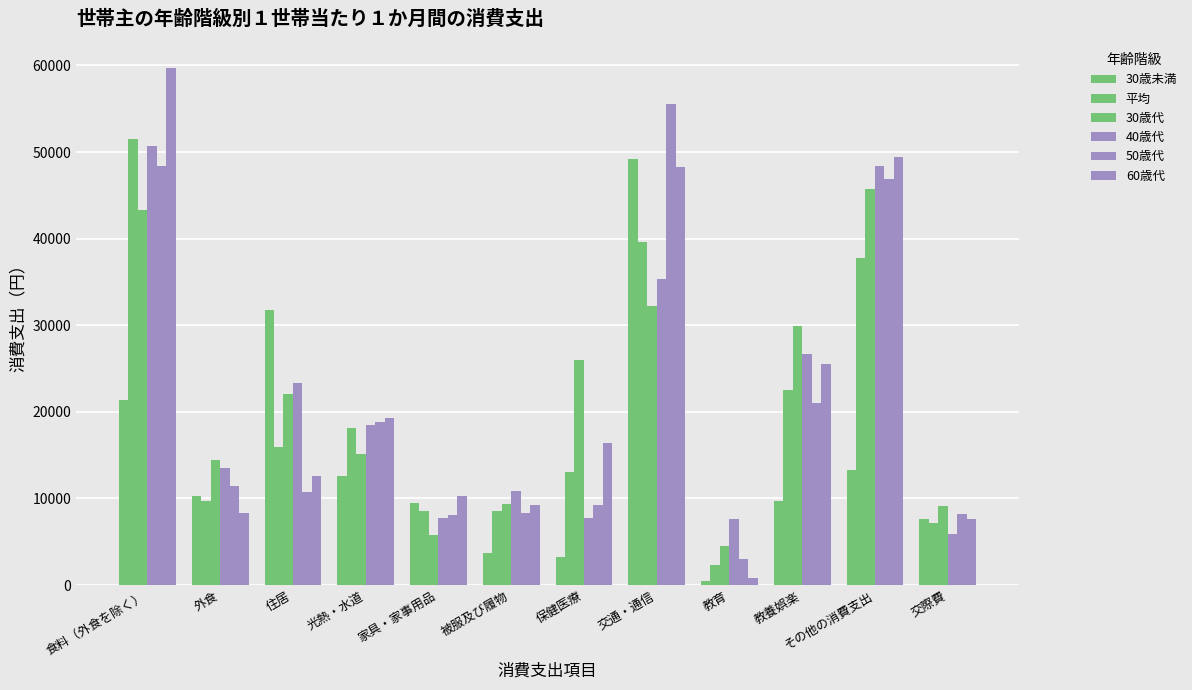

The value of 30歳未満 at 食料（外食を除く） is 13684. True or false?

False